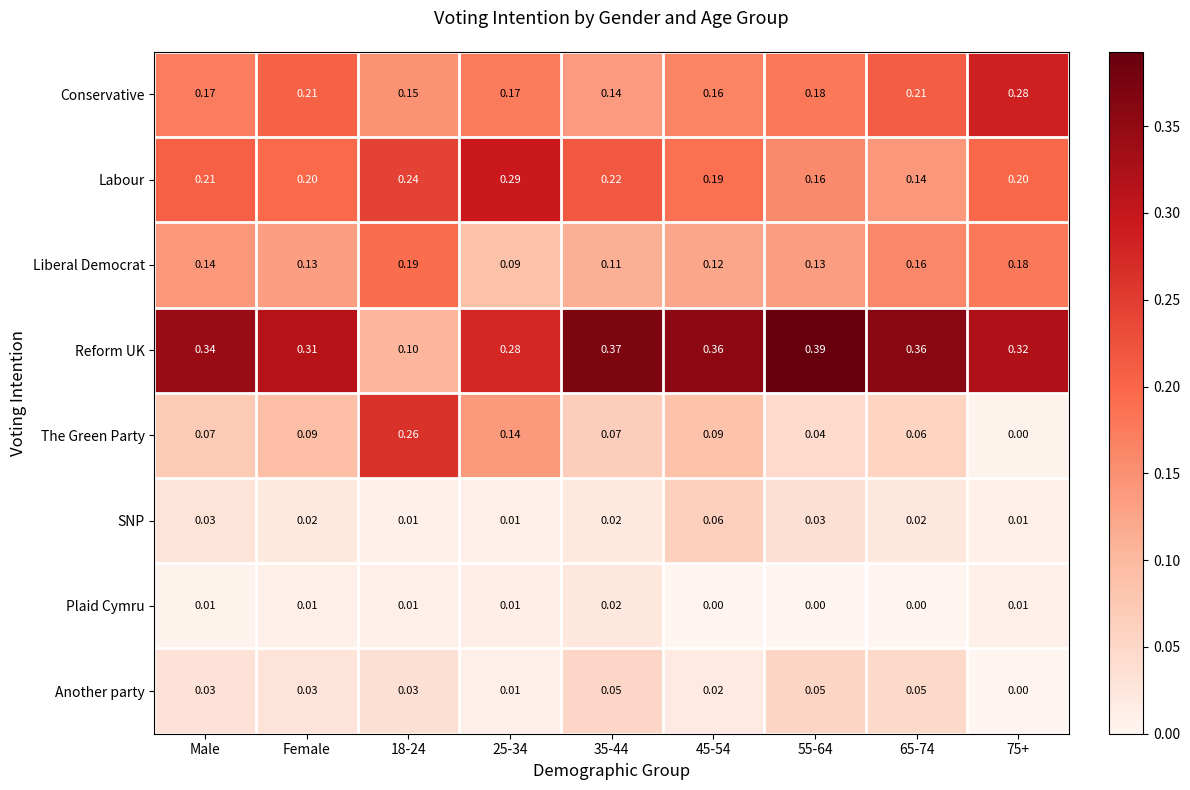

Is the value of The Green Party at 55-64 greater than the value of Plaid Cymru at 25-34?

Yes